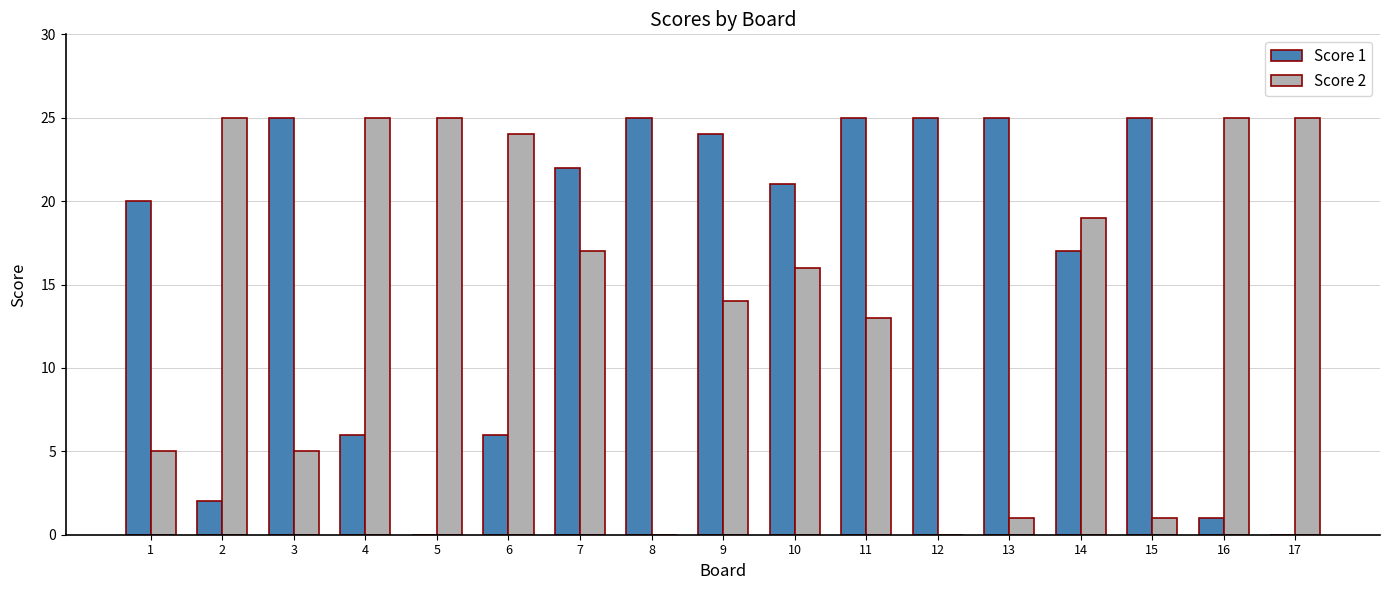

Reading left to right, transcribe all the data shown in this chart.

Score 1: 20	2	25	6	0	6	22	25	24	21	25	25	25	17	25	1	0
Score 2: 5	25	5	25	25	24	17	0	14	16	13	0	1	19	1	25	25